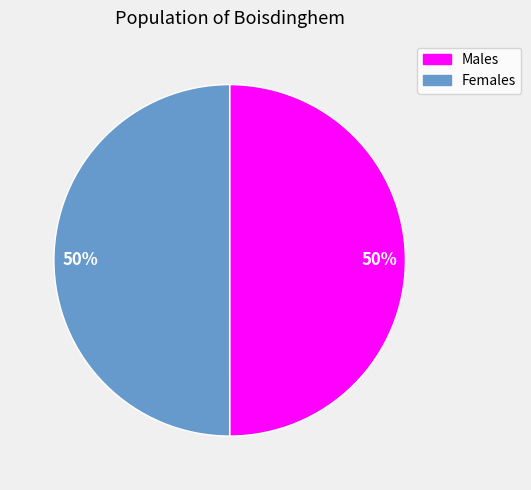

Is it true that Males is 50% of the pie?

True